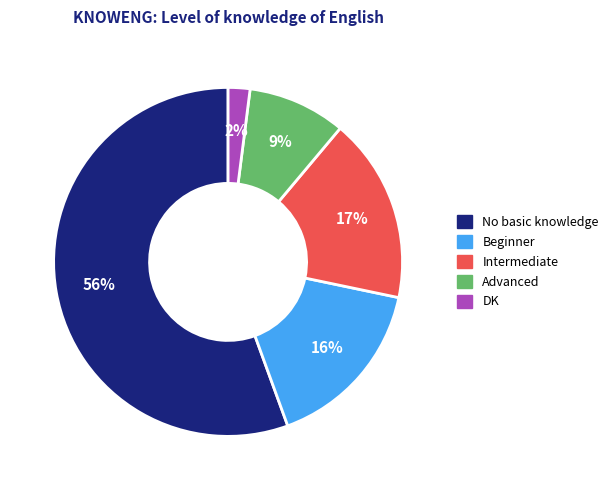

Between Beginner and Advanced, which is larger?

Beginner